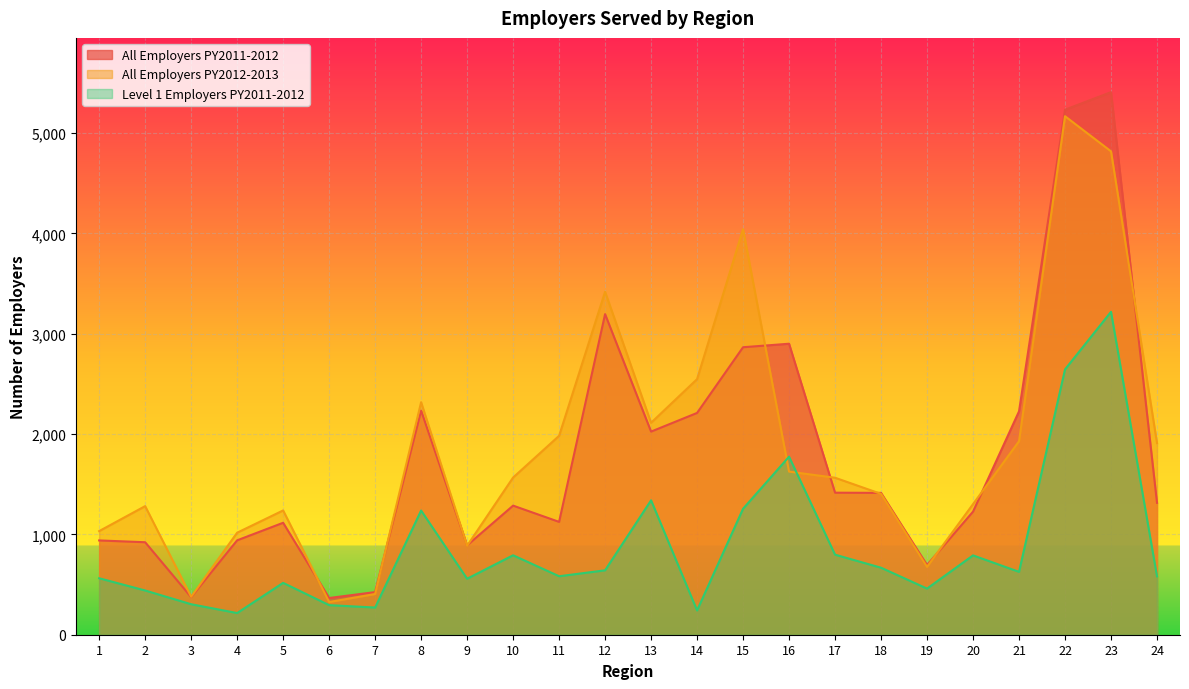

Reading left to right, what are all the values shown in this chart?

All Employers PY2011-2012: 940	922	375	941	1116	366	425	2234	891	1287	1125	3196	2025	2211	2866	2901	1416	1414	695	1227	2227	5234	5409	1315
All Employers PY2012-2013: 1033	1282	378	1017	1239	326	406	2318	887	1567	1983	3419	2113	2548	4043	1626	1565	1404	677	1302	1929	5169	4819	1910
Level 1 Employers PY2011-2012: 563	441	304	216	517	295	271	1238	558	792	583	642	1340	242	1256	1775	798	668	460	791	627	2645	3219	582